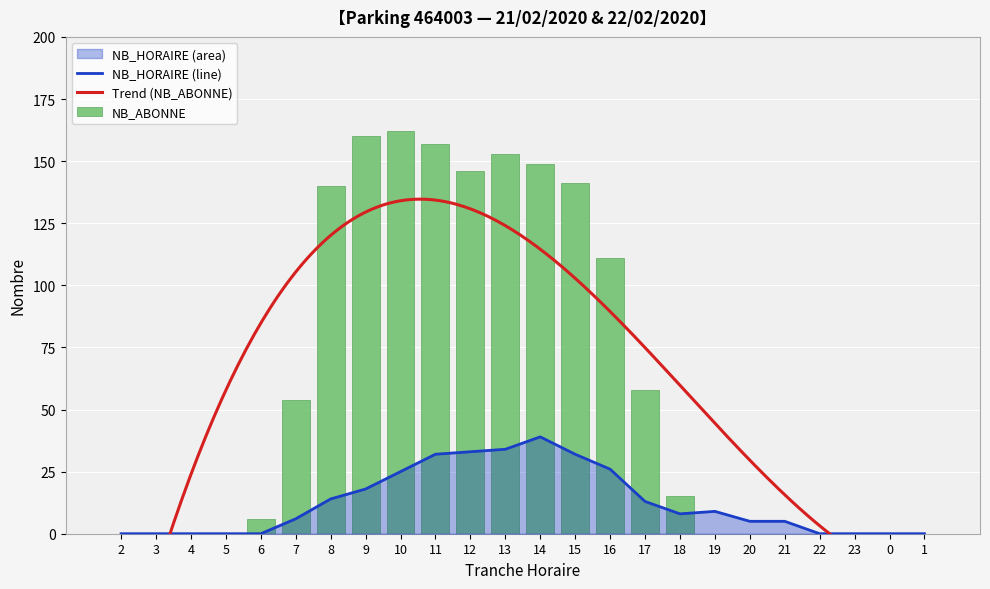

The value of NB_HORAIRE at 1 is -25. True or false?

False